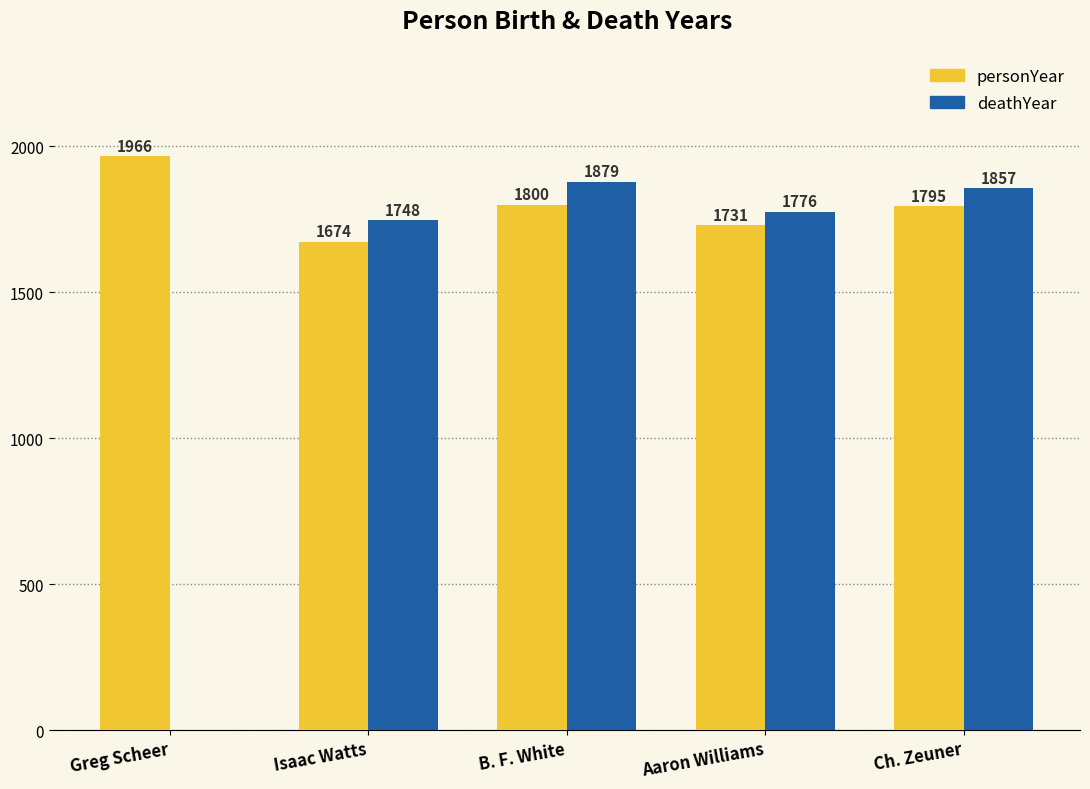

How many series are shown in this chart?

2